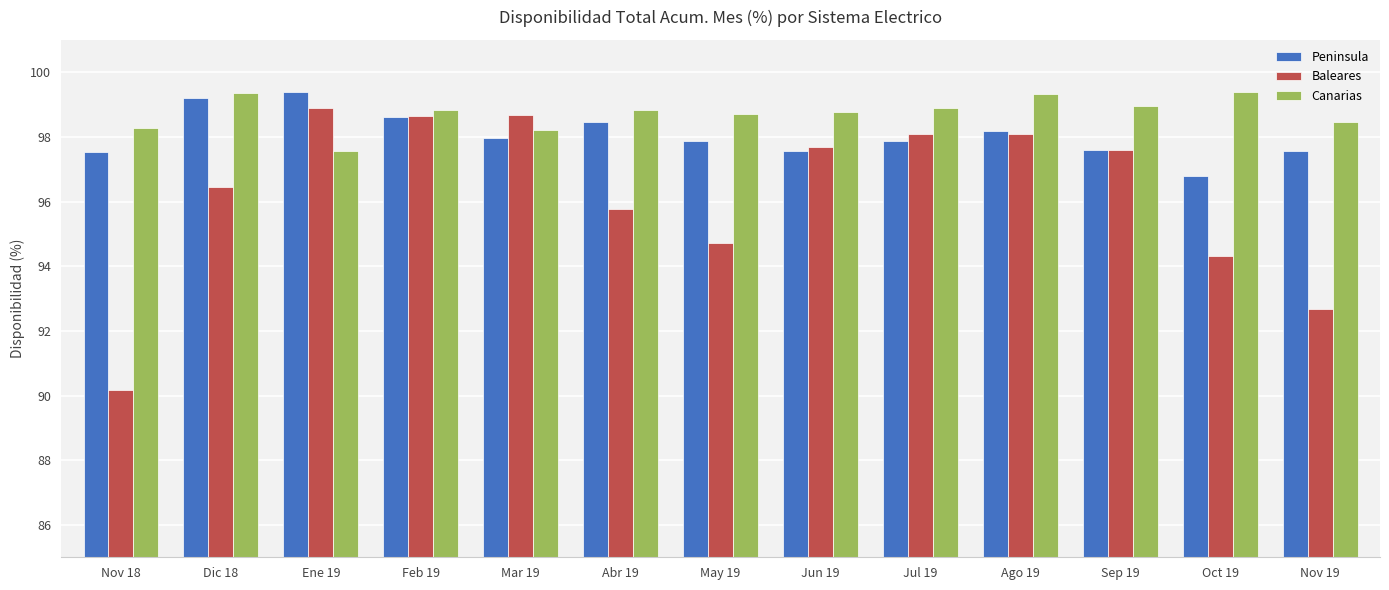

How many bars are there in total?

39